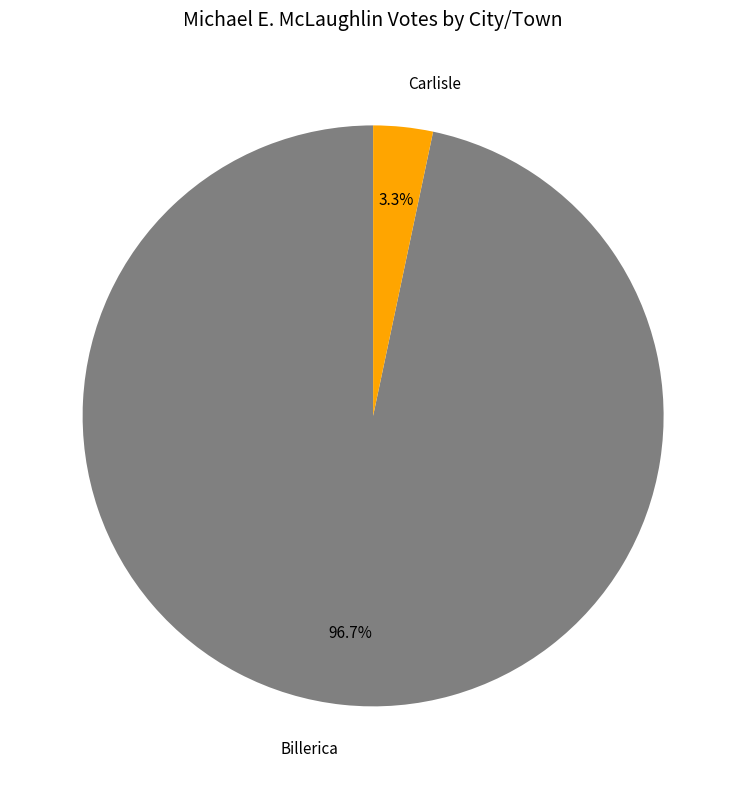

How many slices are in this pie chart?

2